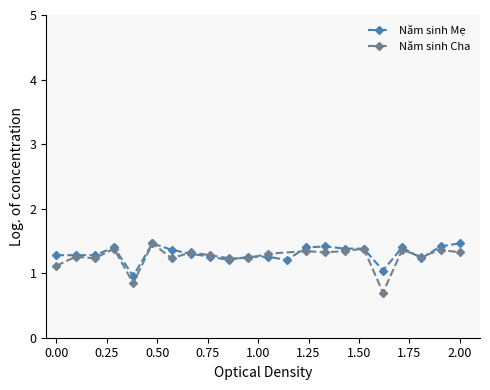

What is the highest value of the Năm sinh Mẹ series?

1.5